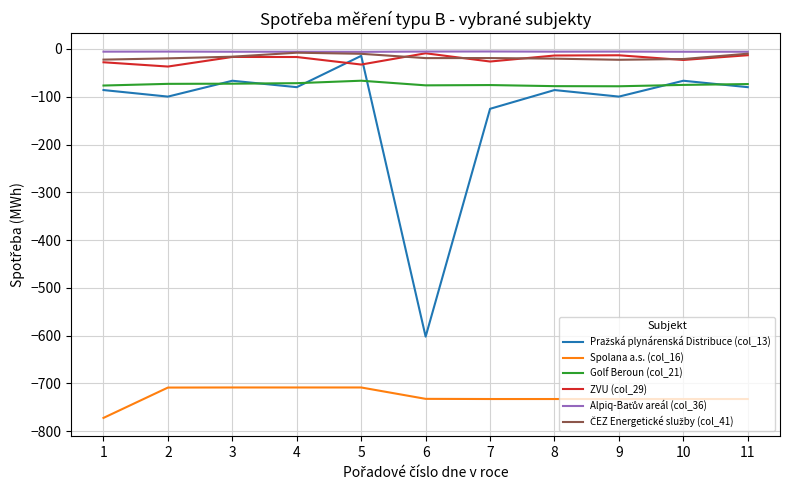

Which series ends up on top after the final intersection of Pražská plynárenská Distribuce (col_13) and ZVU (col_29)?

ZVU (col_29)